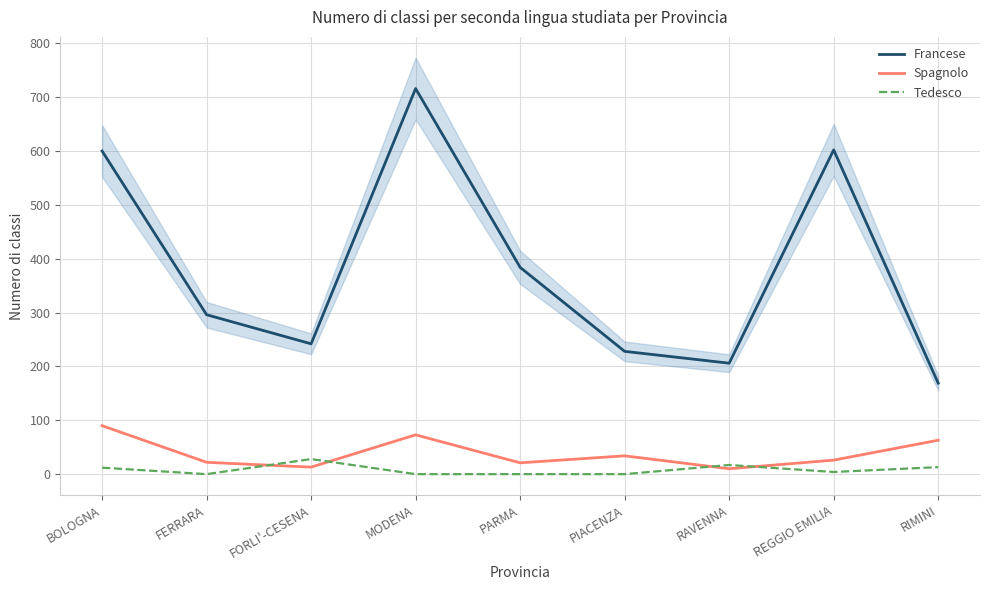

In Spagnolo, how many points are lower than both neighbors (excluding endpoints)?

3